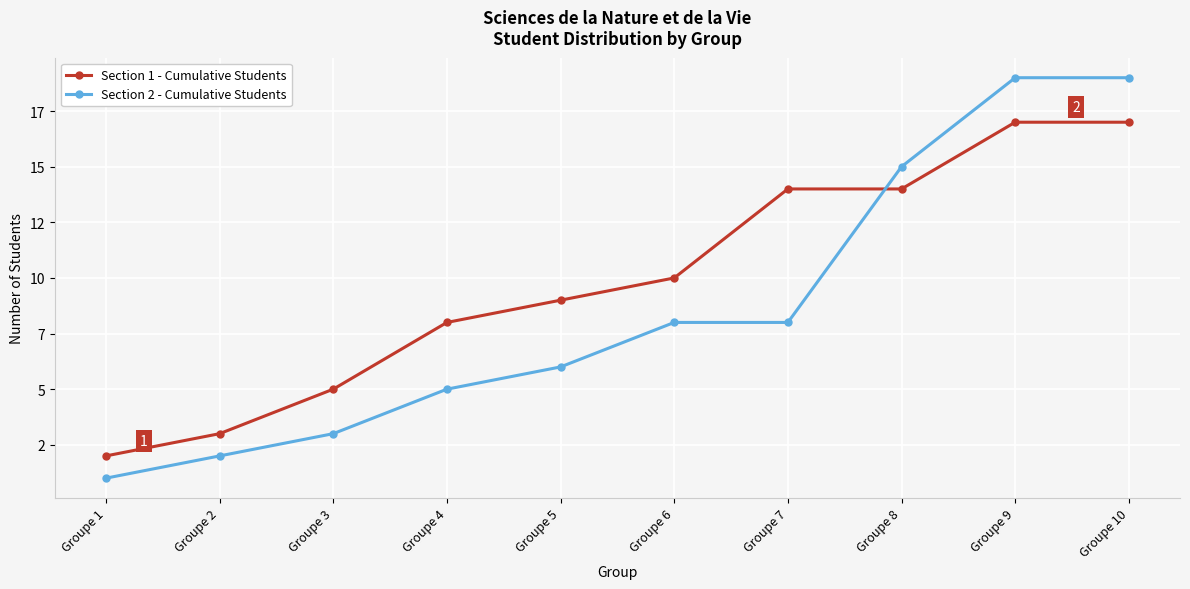

What is the minimum value for Section 1 - Cumulative Students?

2